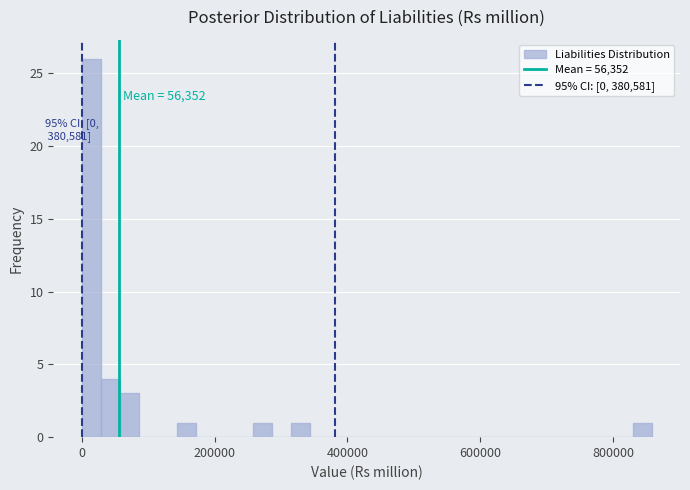

Read against the x-axis, roughly where is the centre of the tallest bar?

20000